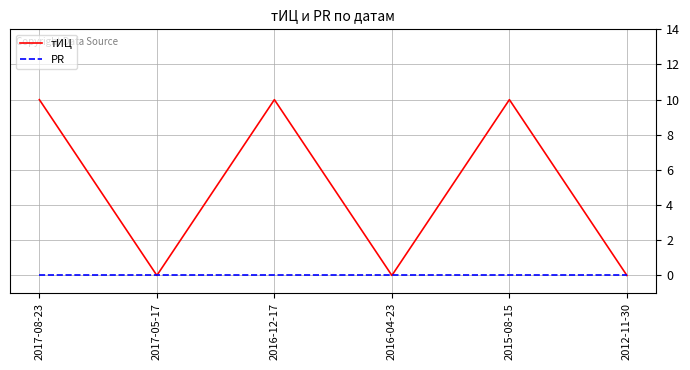

What position from the left is 2017-05-17?

2